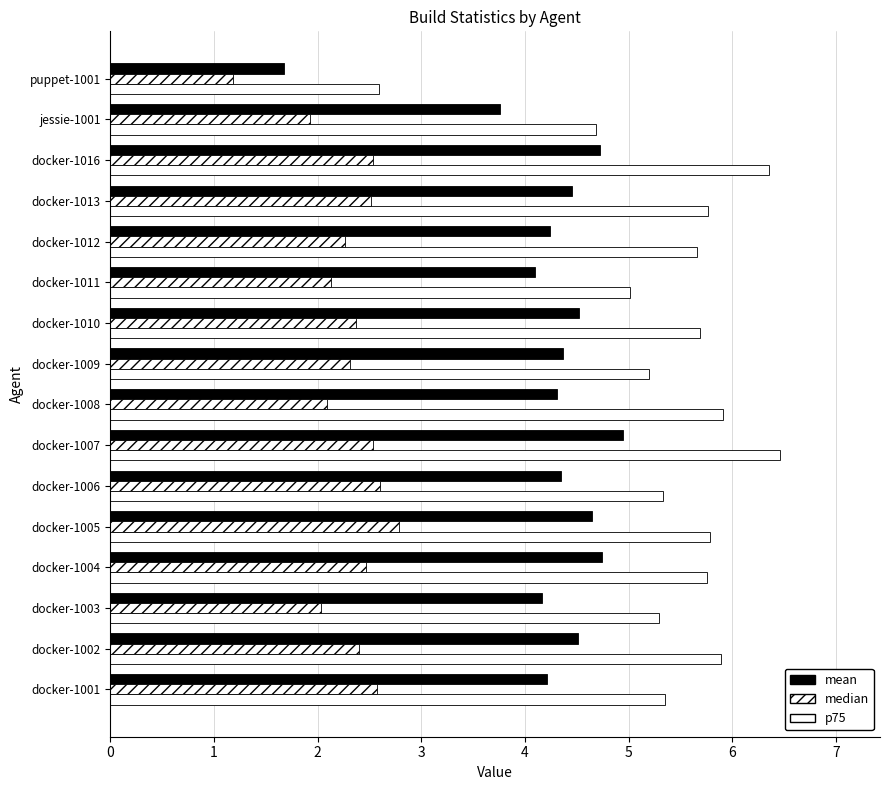

How many data points does each series have?

16